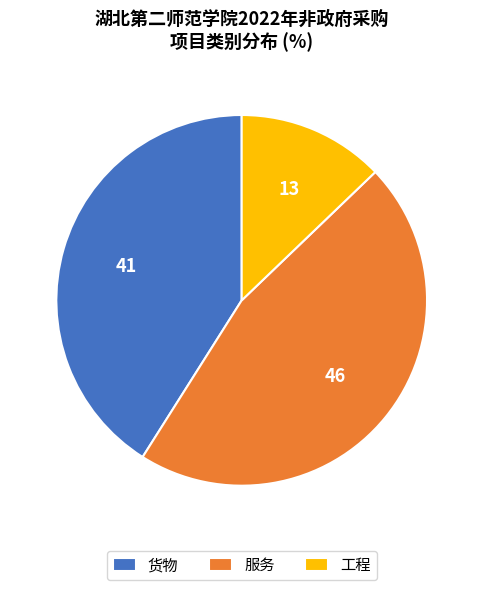

What is the ratio of the value at 服务 to the value at 工程?

3.6